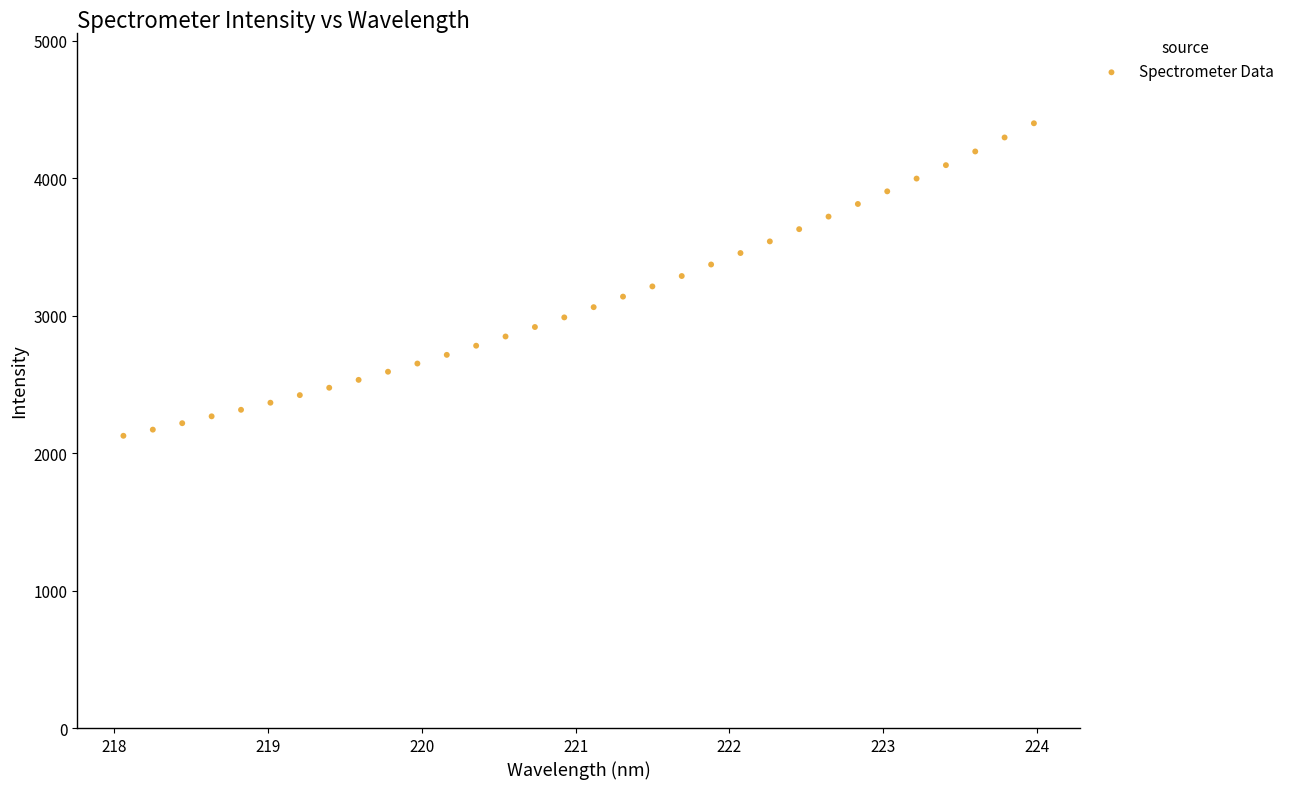

What is the range of X values (max minus min)?

5.9